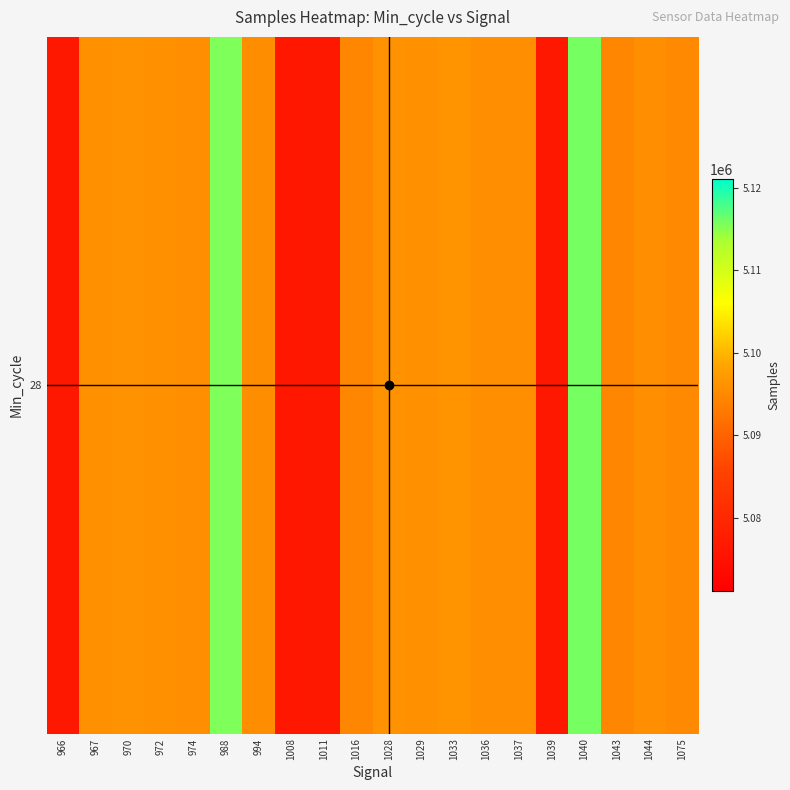

At which label is the value closest to 5096039?

972